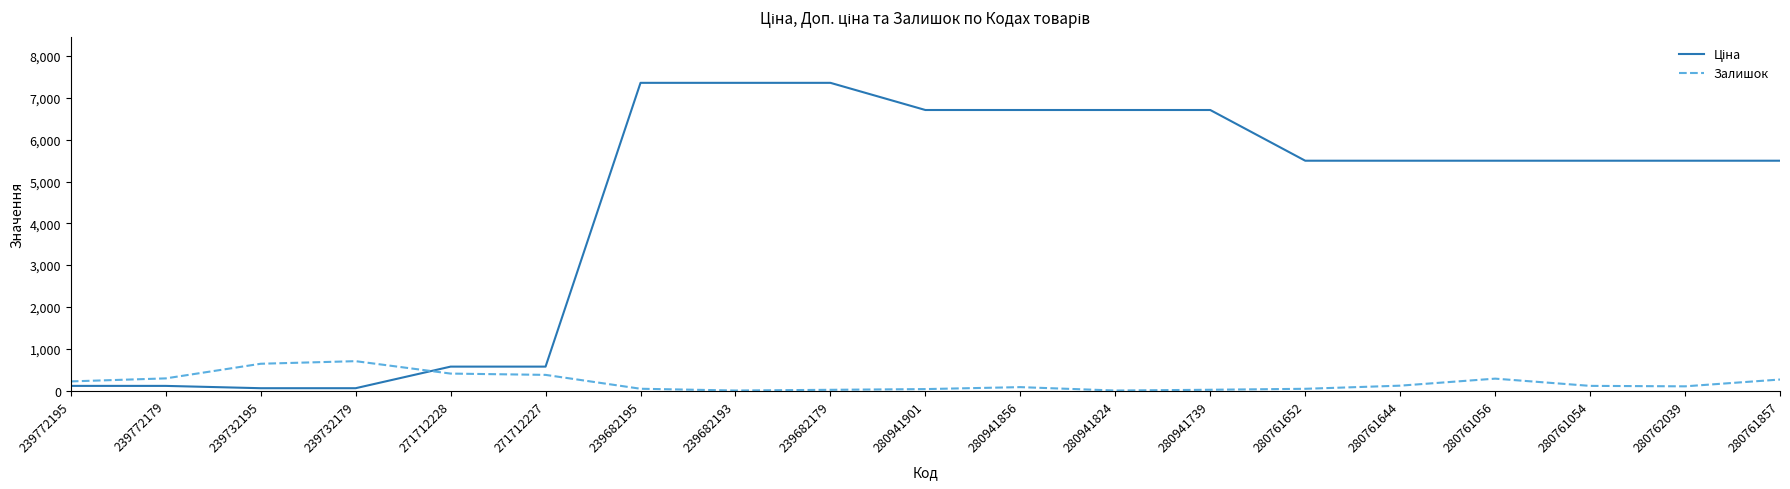

How many categories are shown in the chart?

19